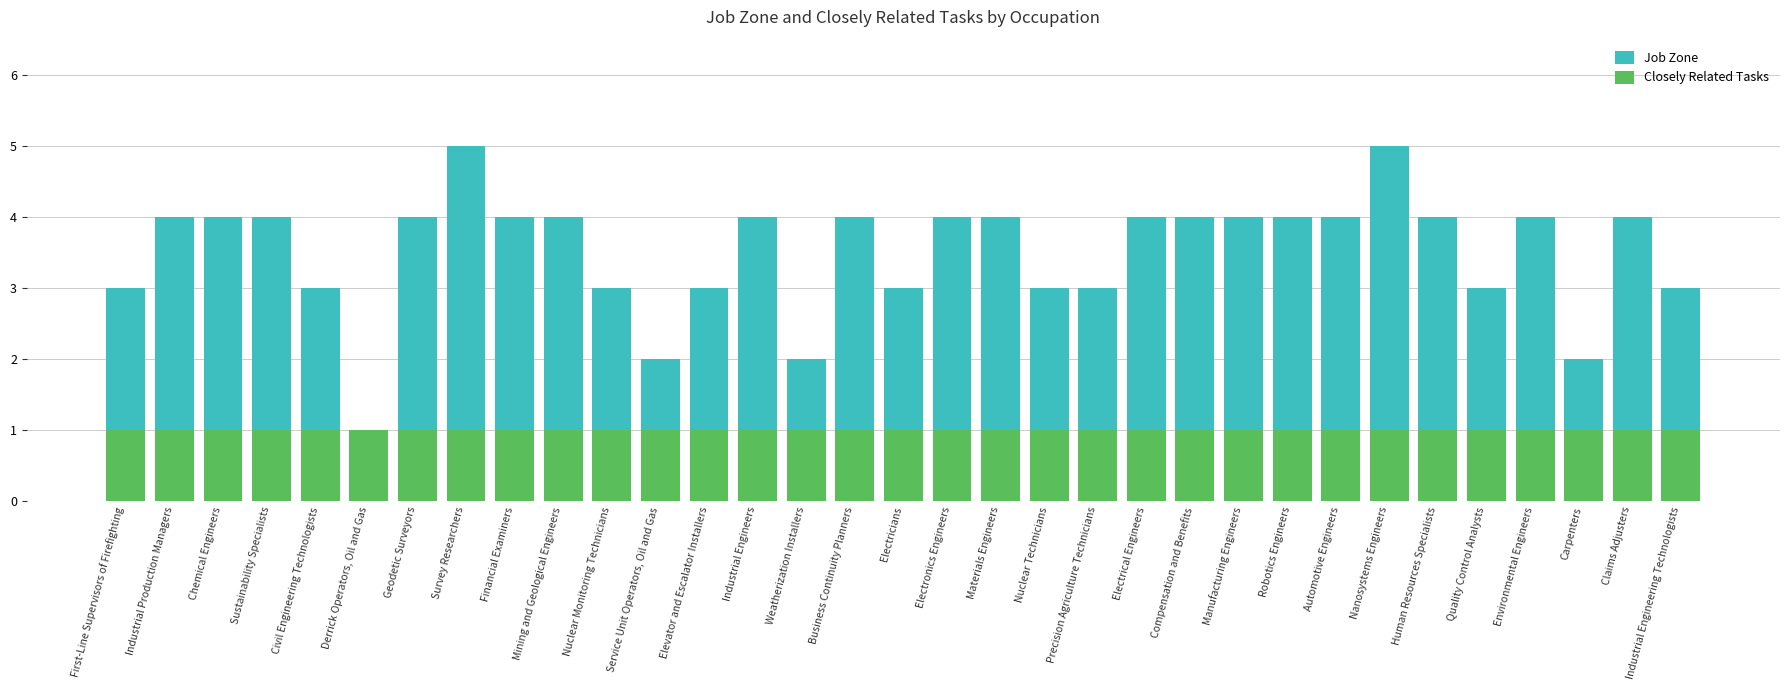

Read the Job Zone value at Electronics Engineers.

4